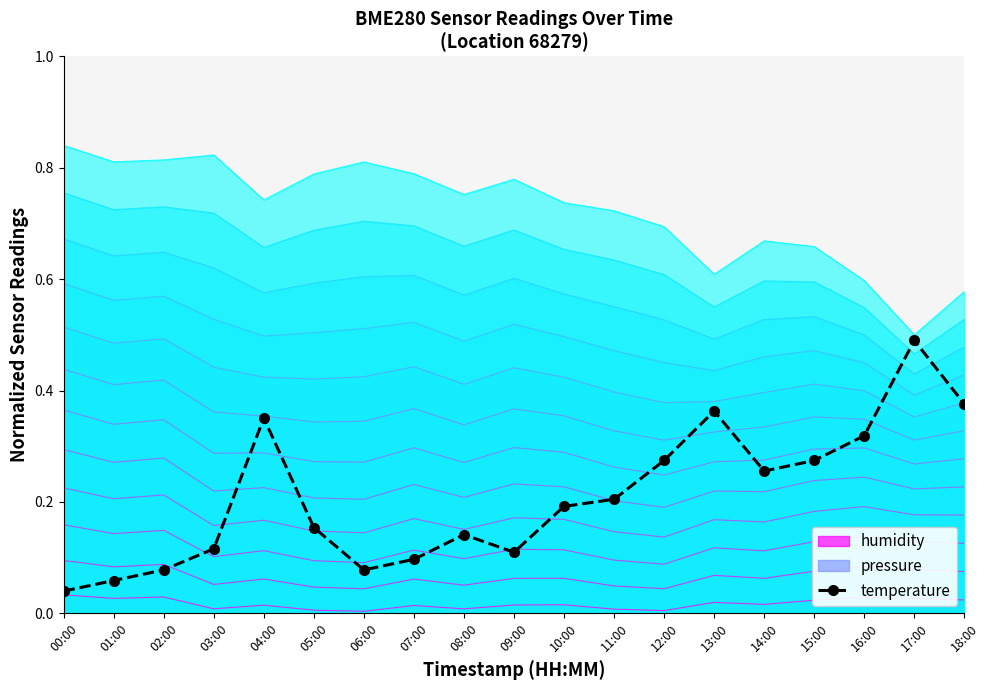

Count the number of categories in the chart.

19